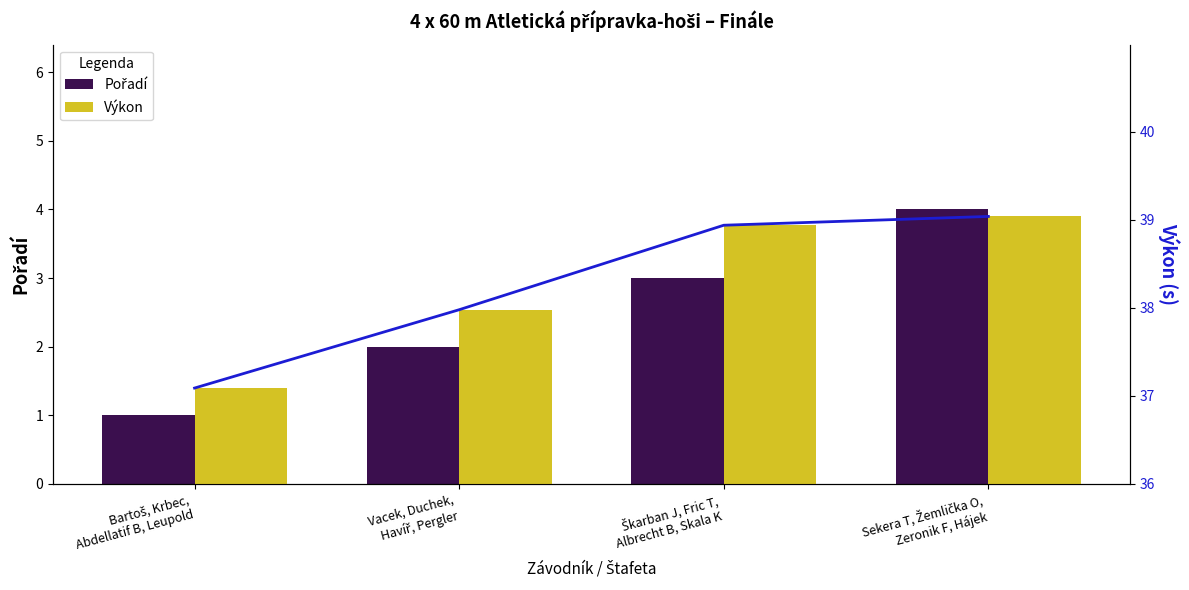

What are all the series names shown in the legend?

Pořadí, Výkon